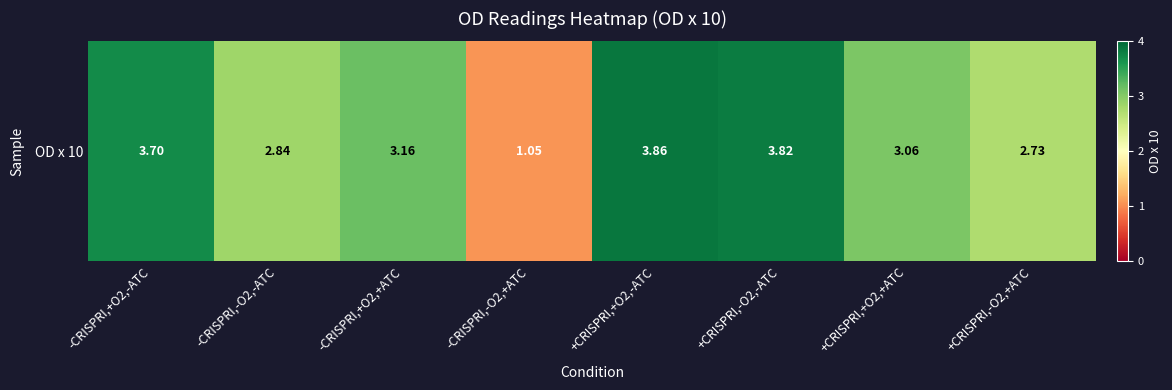

List the labels in order of value, largest first.

+CRISPRI,+O2,-ATC, +CRISPRI,-O2,-ATC, -CRISPRI,+O2,-ATC, -CRISPRI,+O2,+ATC, +CRISPRI,+O2,+ATC, -CRISPRI,-O2,-ATC, +CRISPRI,-O2,+ATC, -CRISPRI,-O2,+ATC